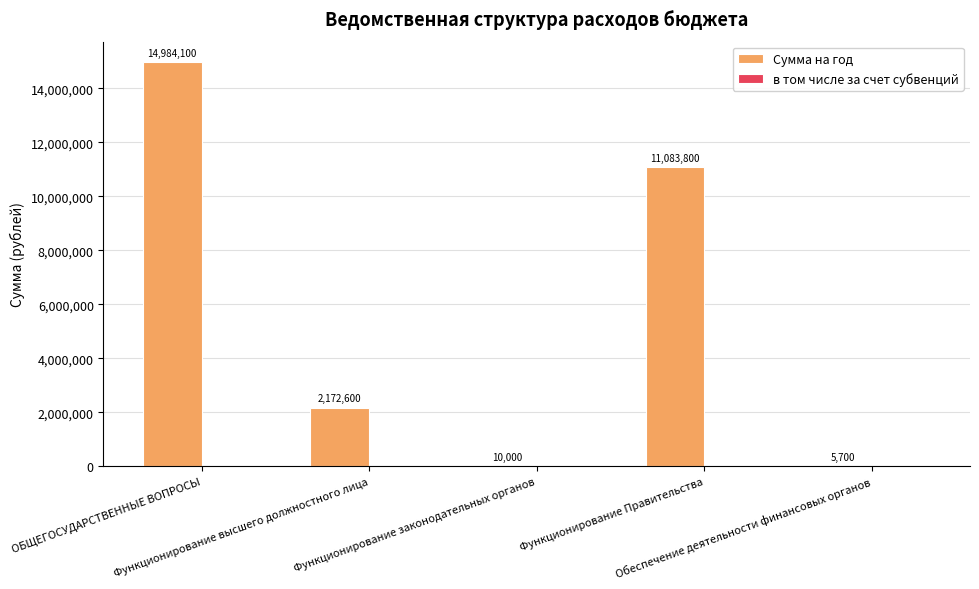

What is the greatest value displayed?

14984100